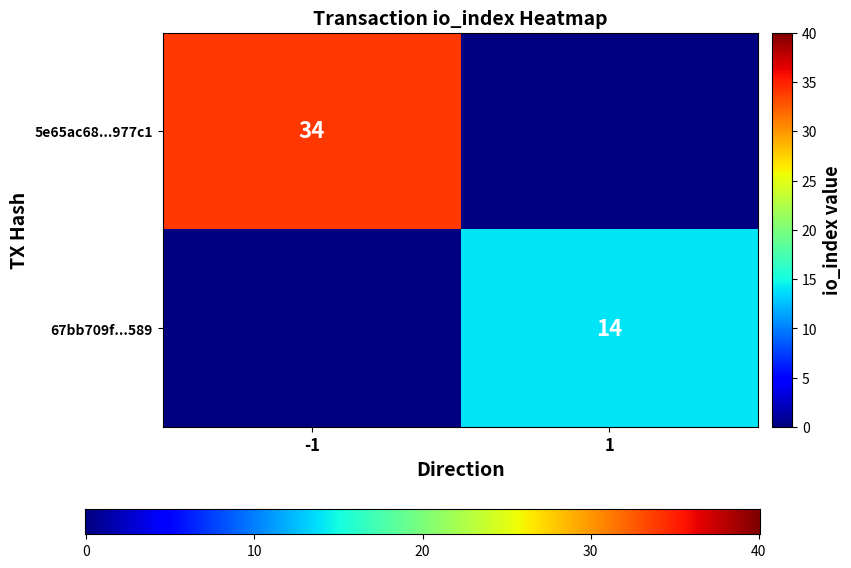

Is it true that 5e65ac68...977c1 equals 34 at -1?

True